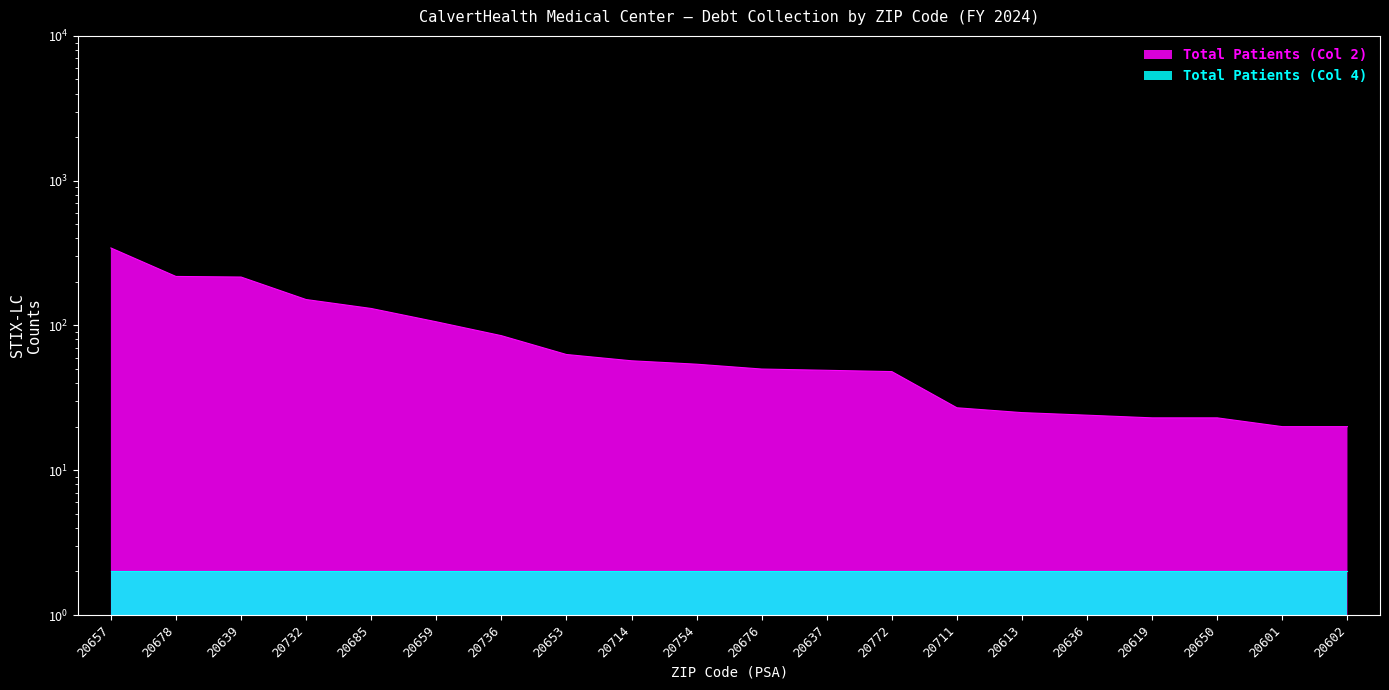

At which label is the value closest to 181?

20732